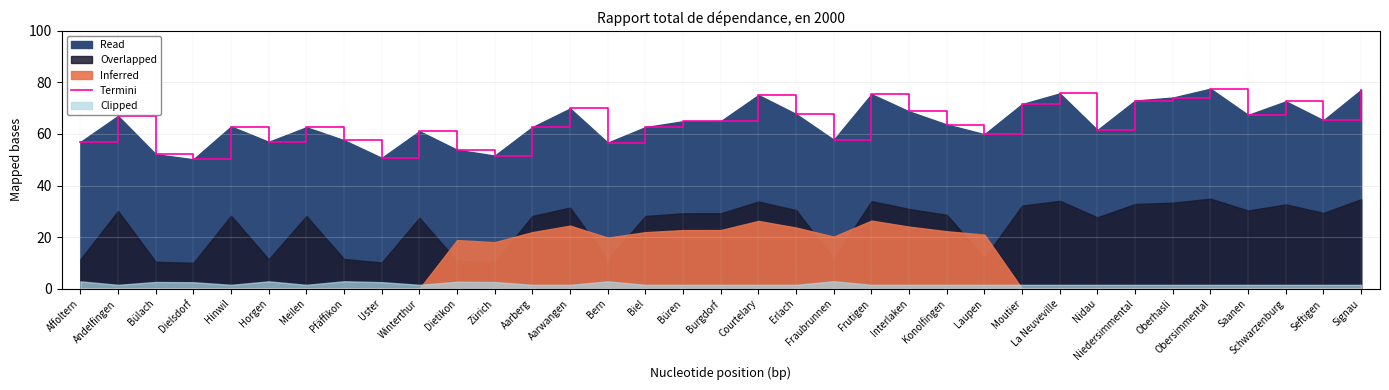

How many points are lower than both their immediate neighbors (excluding endpoints)?

10